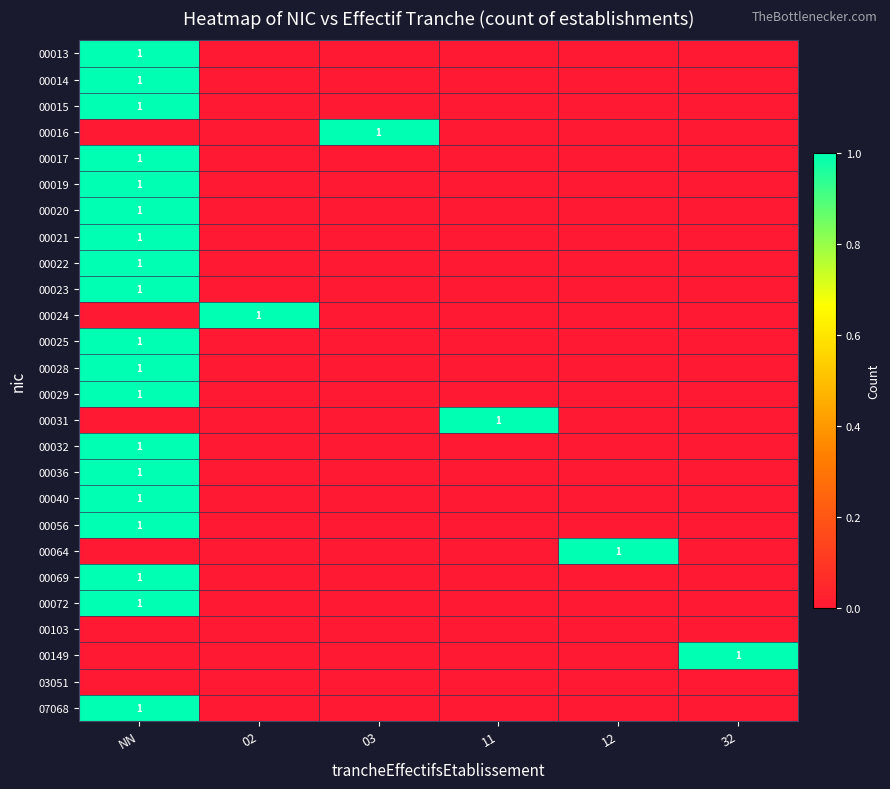

The 00029 series shows 2 at NN. True or false?

False